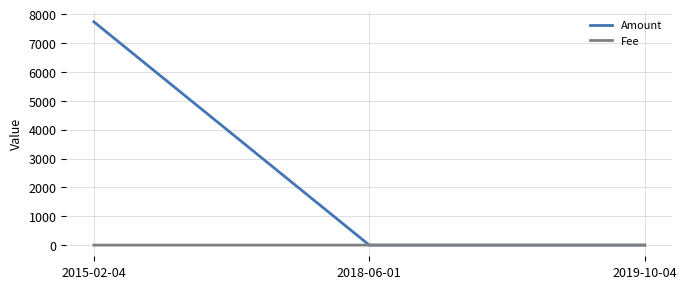

The value of Amount at 2019-10-04 is 0.0. True or false?

True